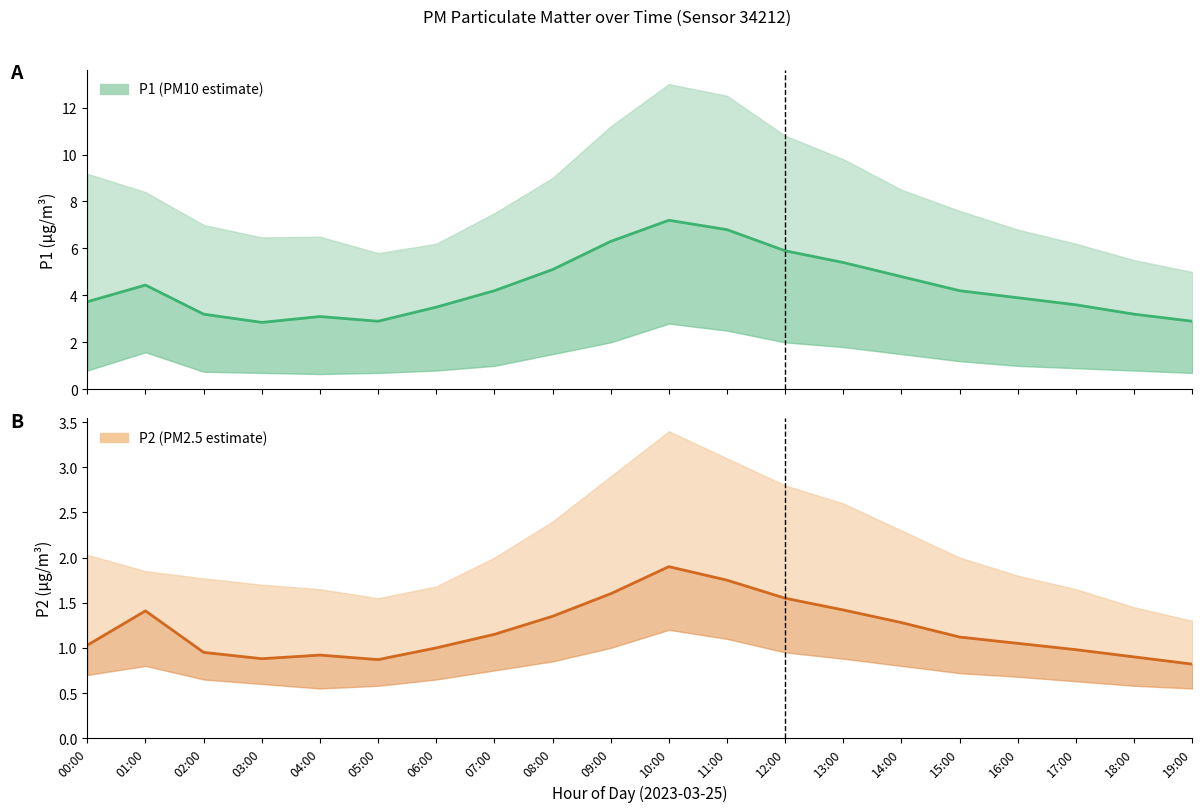

What is the lowest value of the P2 series?

0.8